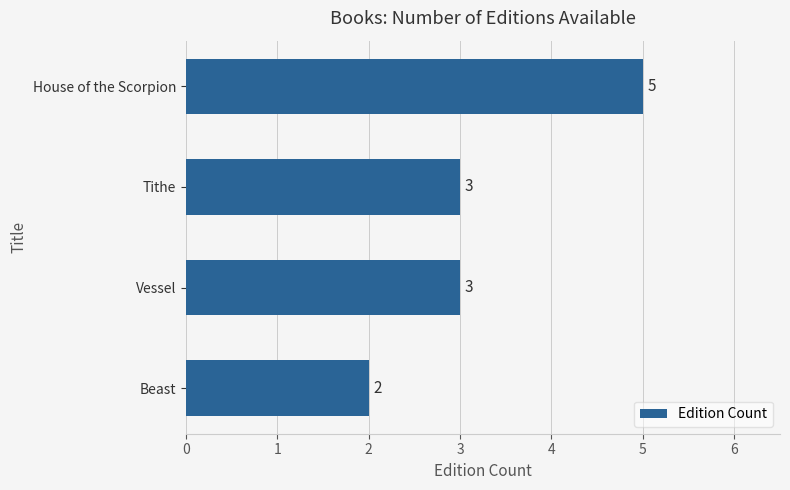

Reading top to bottom, list all the values displayed in this chart.

House of the Scorpion=5	Tithe=3	Vessel=3	Beast=2